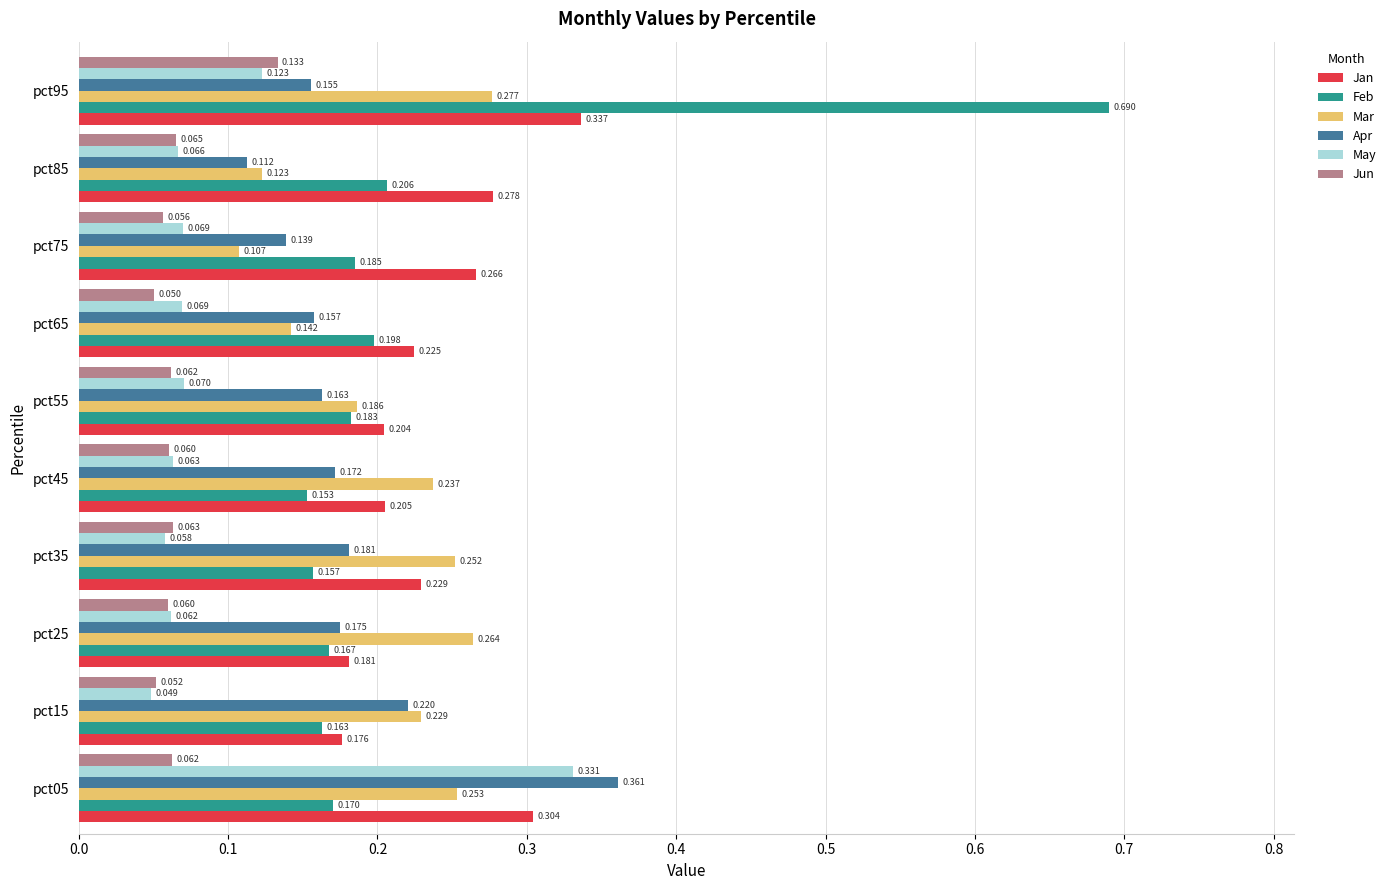

Is the value of Jun at pct85 greater than the value of Feb at pct15?

No